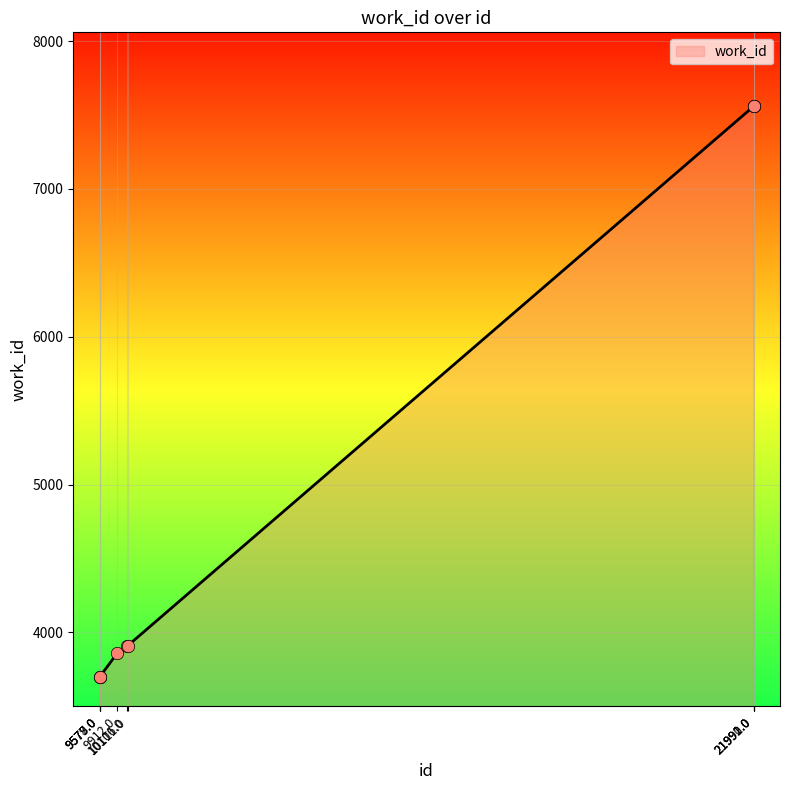

What is the difference between the maximum and minimum values?

3860